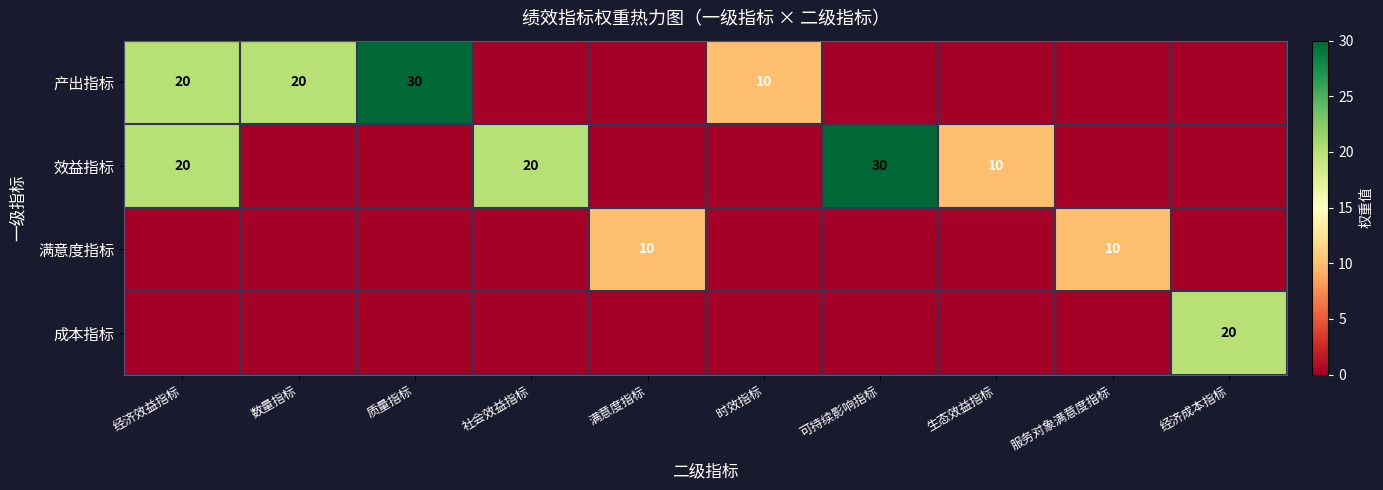

The value of 产出指标 at 时效指标 is 3. True or false?

False